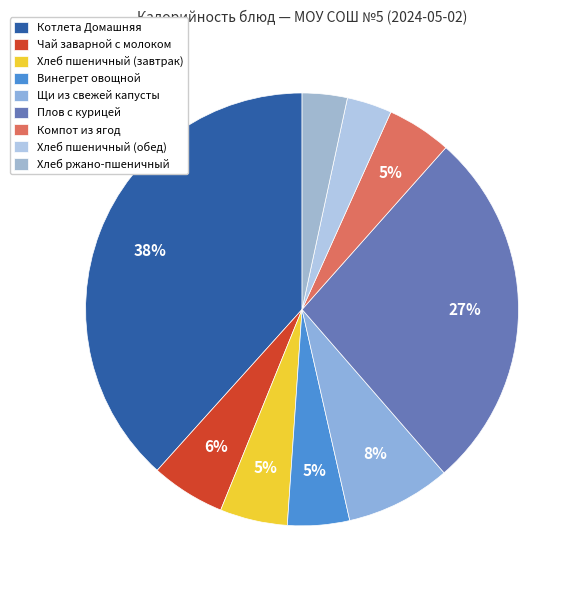

To the nearest percent, what percentage of the pie is Хлеб пшеничный (завтрак)?

5%